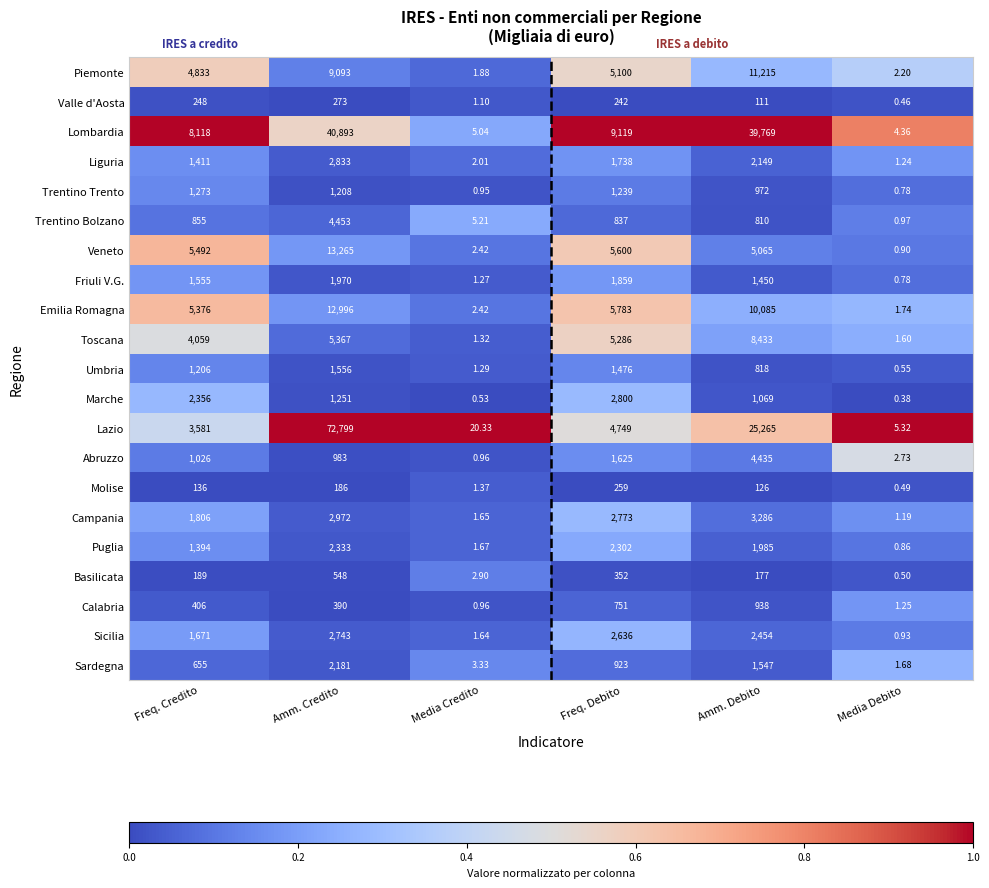

Which category has the lowest value across all series?

Media Debito